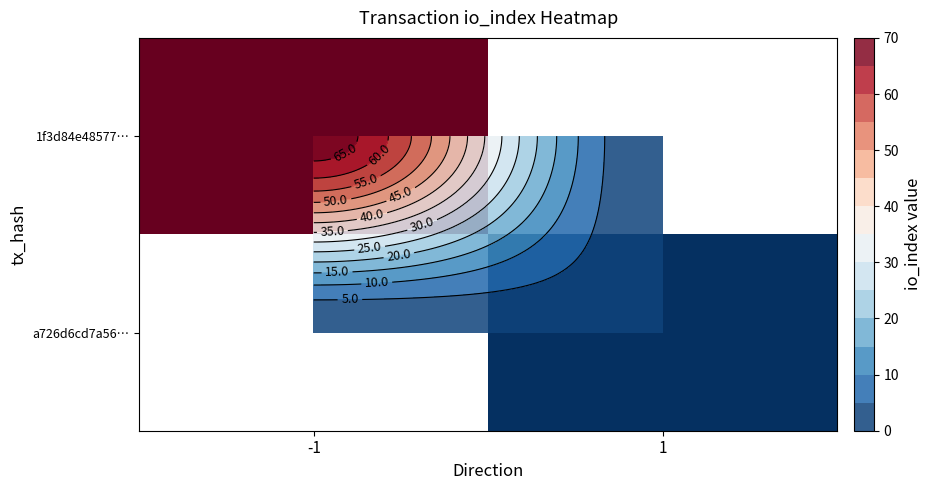

What is the difference between the 1f3d84e48577… values at 1 and -1?

68